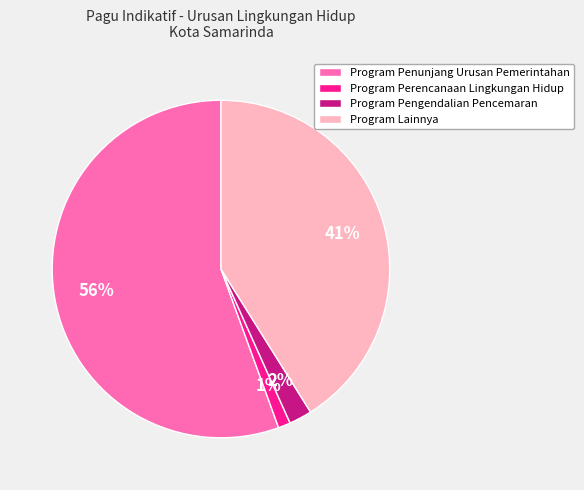

Which category has the biggest portion of the pie?

Program Penunjang Urusan Pemerintahan